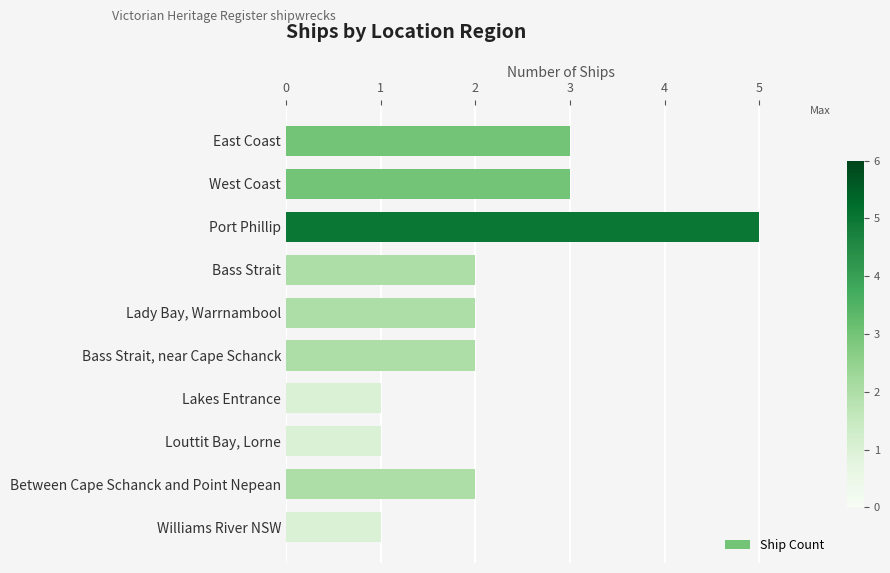

Reading top to bottom, what are all the values shown in this chart?

East Coast=3	West Coast=3	Port Phillip=5	Bass Strait=2	Lady Bay, Warrnambool=2	Bass Strait, near Cape Schanck=2	Lakes Entrance=1	Louttit Bay, Lorne=1	Between Cape Schanck and Point Nepean=2	Williams River NSW=1